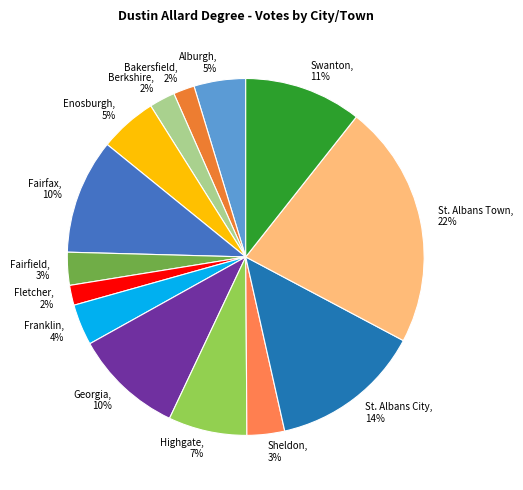

Is it true that Fairfax is 10% of the pie?

True